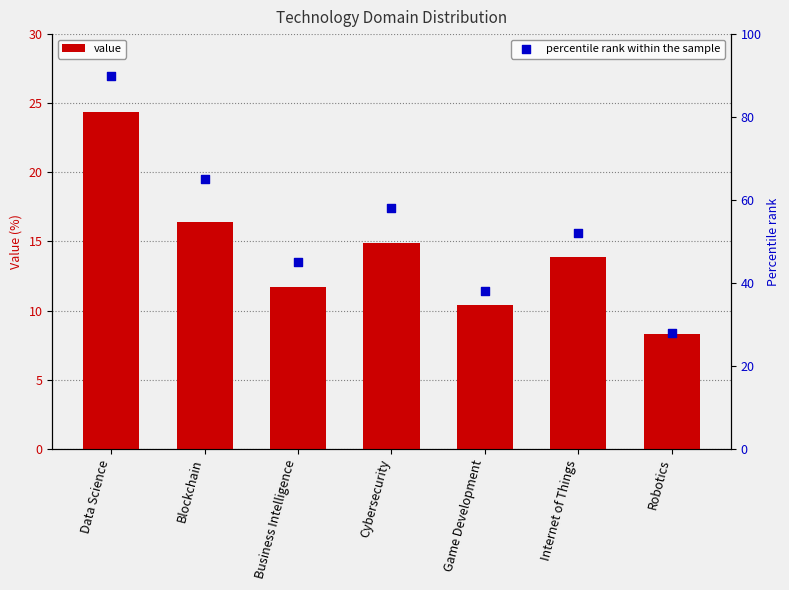

At which category is the sum across all series the highest?

Data Science